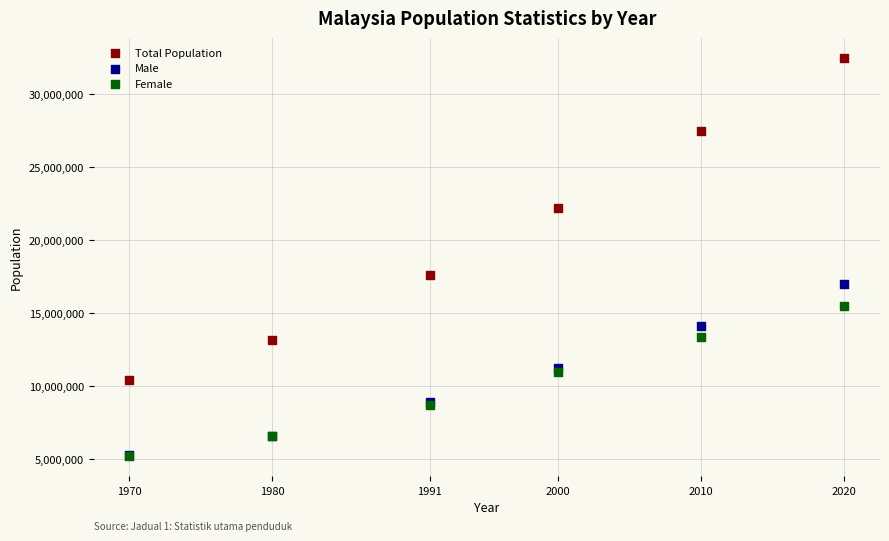

In the Total Population series, what Y value is closest to 21443407?

22198276